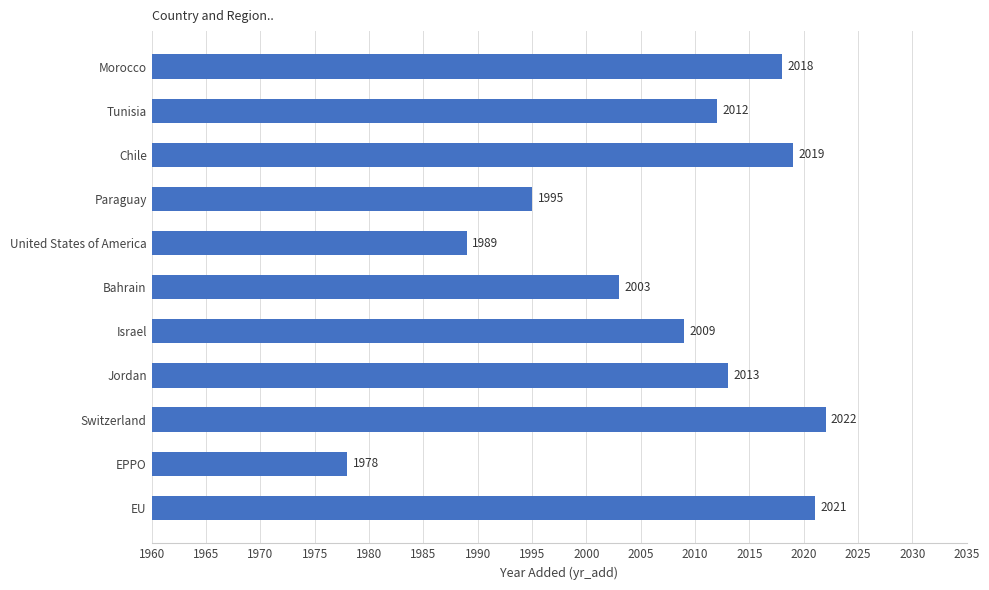

At which category does the chart reach its peak across all series?

Switzerland